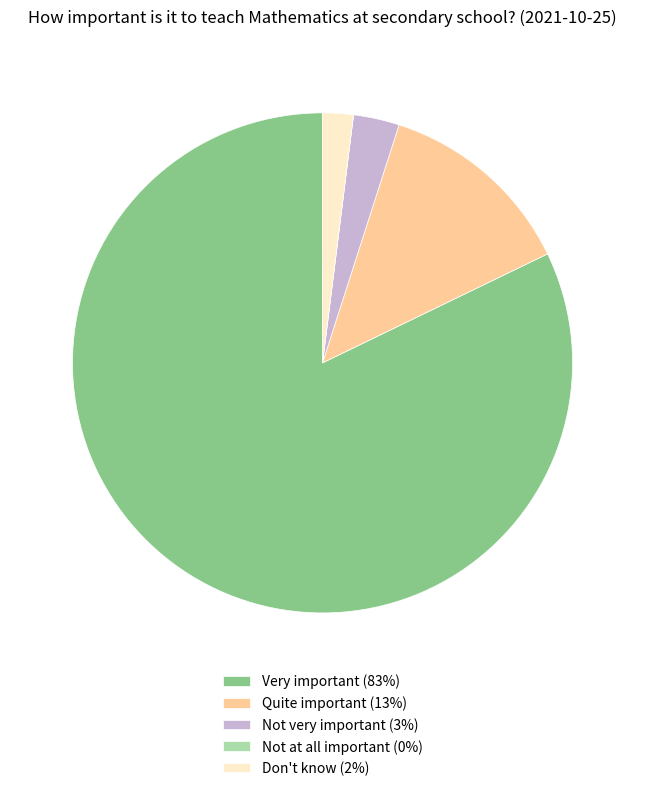

True or false: Quite important (13%) accounts for 2% of the total.

False